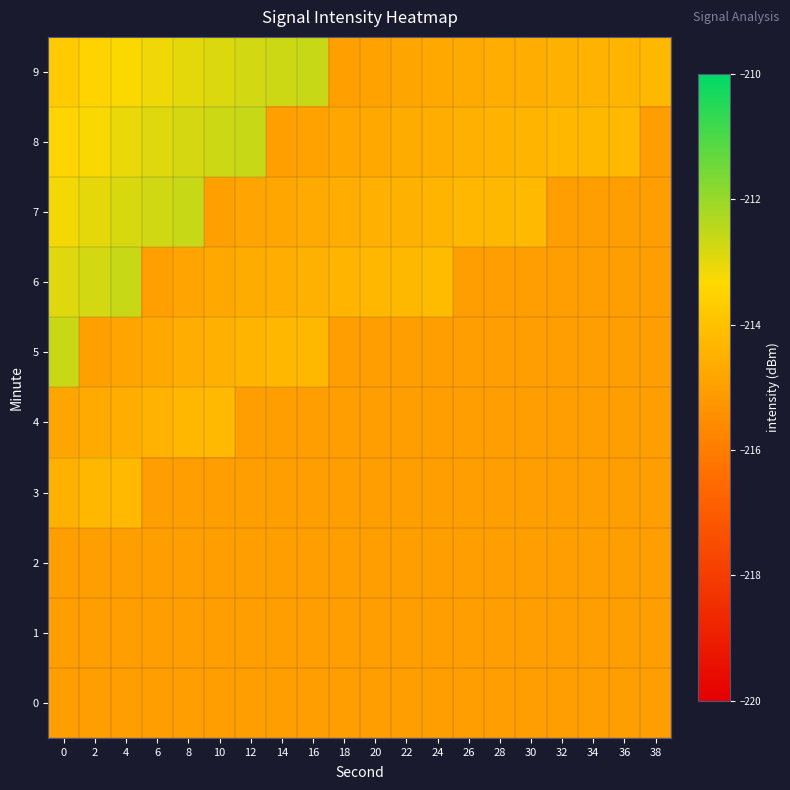

Reading left to right, transcribe all the data shown in this chart.

0: 0=-215.0	2=-215.0	4=-215.0	6=-215.0	8=-215.0	10=-215.0	12=-215.0	14=-215.0	16=-215.0	18=-215.0	20=-215.0	22=-215.0	24=-215.0	26=-215.0	28=-215.0	30=-215.0	32=-215.0	34=-215.0	36=-215.0	38=-215.0
1: 0=-215.0	2=-215.0	4=-215.0	6=-215.0	8=-215.0	10=-215.0	12=-215.0	14=-215.0	16=-215.0	18=-215.0	20=-215.0	22=-215.0	24=-215.0	26=-215.0	28=-215.0	30=-215.0	32=-215.0	34=-215.0	36=-215.0	38=-215.0
2: 0=-215.0	2=-215.0	4=-215.0	6=-215.0	8=-215.0	10=-215.0	12=-215.0	14=-215.0	16=-215.0	18=-215.0	20=-215.0	22=-215.0	24=-215.0	26=-215.0	28=-215.0	30=-215.0	32=-215.0	34=-215.0	36=-215.0	38=-215.0
3: 0=-214.5	2=-214.3	4=-214.2	6=-215.0	8=-215.0	10=-215.0	12=-215.0	14=-215.0	16=-215.0	18=-215.0	20=-215.0	22=-215.0	24=-215.0	26=-215.0	28=-215.0	30=-215.0	32=-215.0	34=-215.0	36=-215.0	38=-215.0
4: 0=-214.8	2=-214.7	4=-214.5	6=-214.4	8=-214.3	10=-214.2	12=-215.0	14=-215.0	16=-215.0	18=-215.0	20=-215.0	22=-215.0	24=-215.0	26=-215.0	28=-215.0	30=-215.0	32=-215.0	34=-215.0	36=-215.0	38=-215.0
5: 0=-212.6	2=-215.0	4=-214.8	6=-214.7	8=-214.6	10=-214.5	12=-214.4	14=-214.3	16=-214.3	18=-215.0	20=-215.0	22=-215.0	24=-215.0	26=-215.0	28=-215.0	30=-215.0	32=-215.0	34=-215.0	36=-215.0	38=-215.0
6: 0=-212.9	2=-212.8	4=-212.6	6=-215.0	8=-214.9	10=-214.8	12=-214.6	14=-214.6	16=-214.5	18=-214.4	20=-214.3	22=-214.3	24=-214.2	26=-215.0	28=-215.0	30=-215.0	32=-215.0	34=-215.0	36=-215.0	38=-215.0
7: 0=-213.2	2=-213.0	4=-212.8	6=-212.7	8=-212.6	10=-215.0	12=-214.9	14=-214.8	16=-214.7	18=-214.6	20=-214.5	22=-214.5	24=-214.4	26=-214.3	28=-214.3	30=-214.2	32=-215.0	34=-215.0	36=-215.0	38=-215.0
8: 0=-213.5	2=-213.2	4=-213.1	6=-212.9	8=-212.8	10=-212.7	12=-212.6	14=-215.0	16=-214.9	18=-214.8	20=-214.7	22=-214.6	24=-214.6	26=-214.5	28=-214.4	30=-214.4	32=-214.3	34=-214.3	36=-214.2	38=-215.0
9: 0=-213.7	2=-213.5	4=-213.3	6=-213.1	8=-213.0	10=-212.9	12=-212.8	14=-212.7	16=-212.6	18=-215.0	20=-214.9	22=-214.8	24=-214.7	26=-214.7	28=-214.6	30=-214.5	32=-214.5	34=-214.4	36=-214.4	38=-214.3